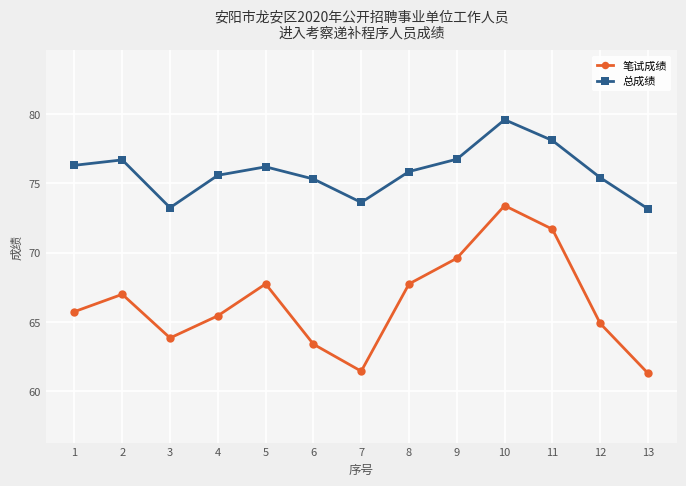

Which series has the largest range (max minus min)?

笔试成绩